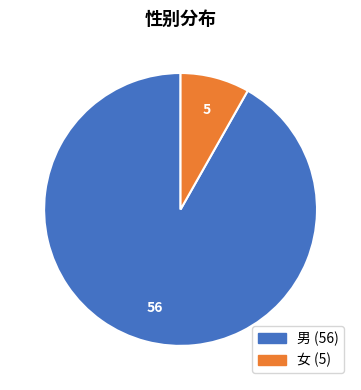

Rank the categories by value from lowest to highest.

女, 男